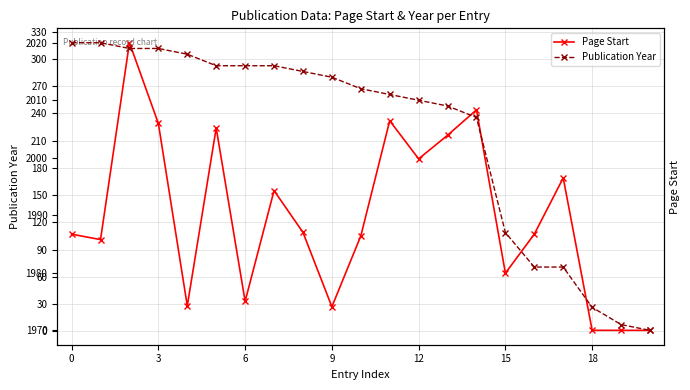

Rank the series at 16 from highest to lowest value.

Publication Year, Page Start